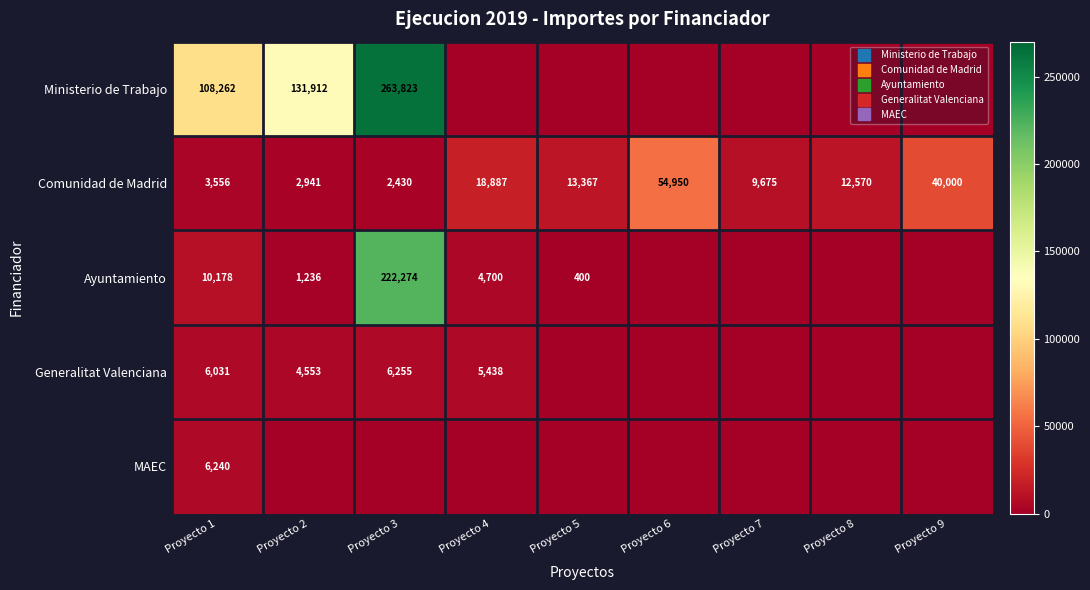

What is the sum of the MAEC values at Proyecto 1 and Proyecto 9?

6240.3